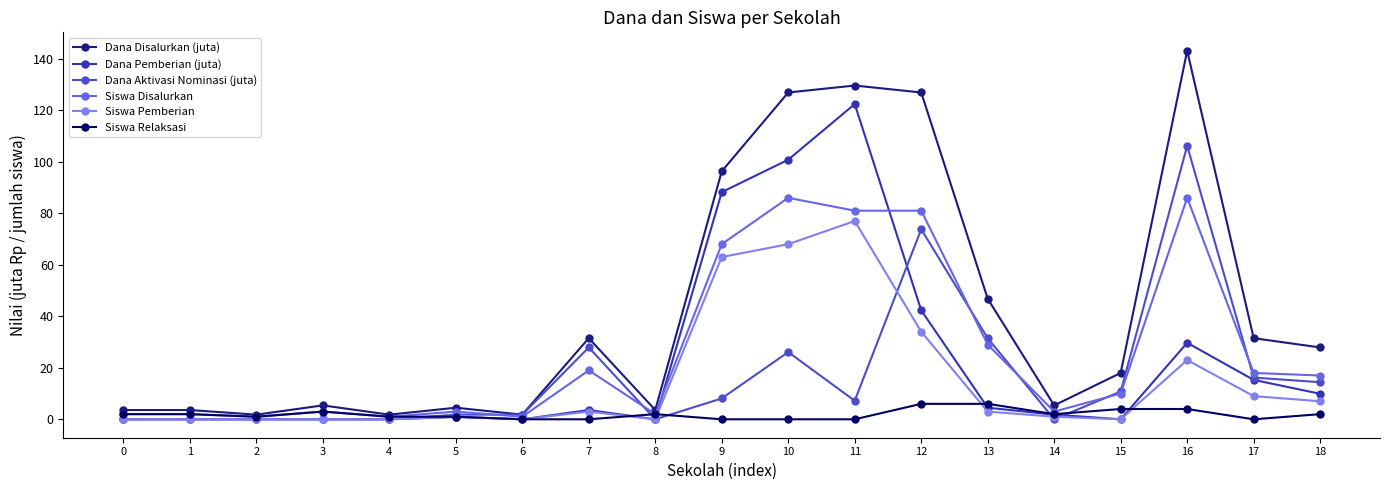

At which label does Dana Pemberian (juta) reach its peak?

11